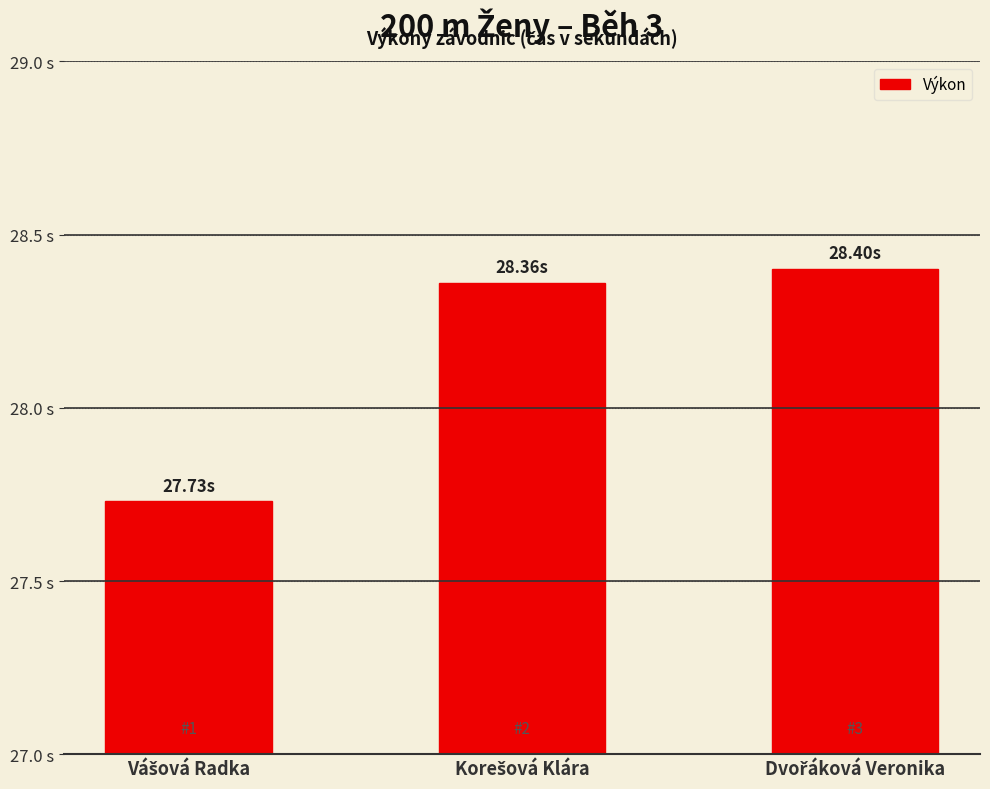

Are the bars grouped side by side (vs. stacked)?

No